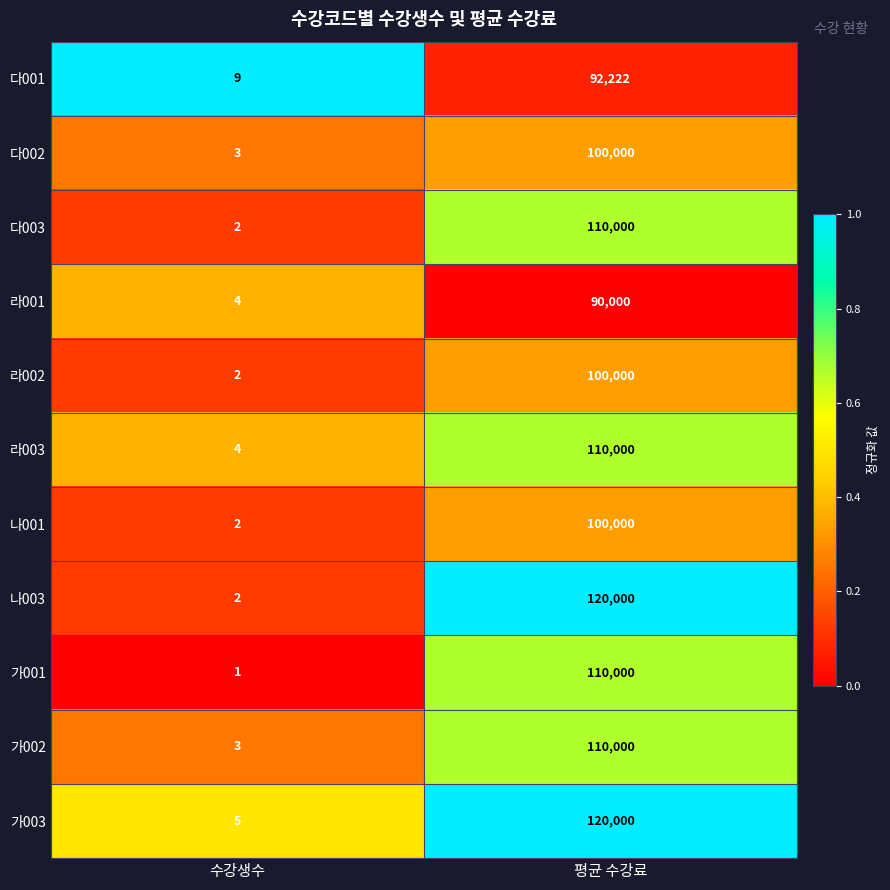

What is the sum of all 가003 values?

120005